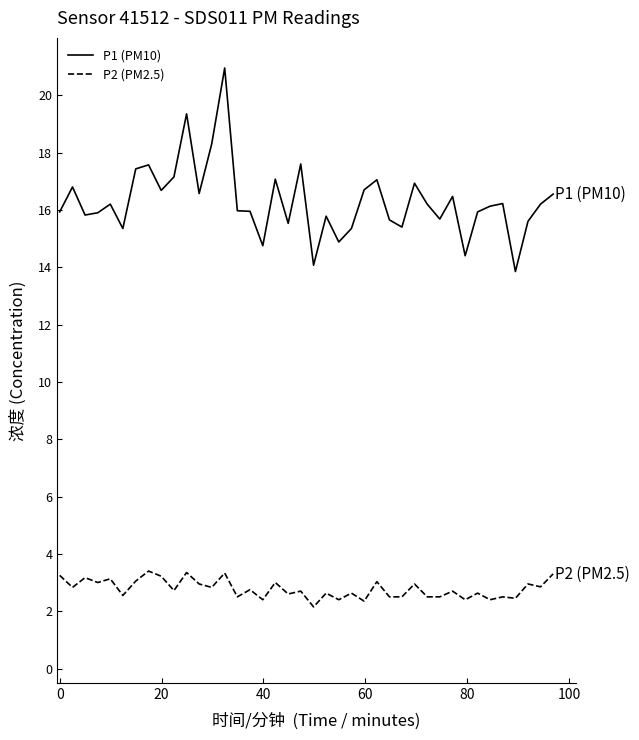

Which series has the largest total across all categories?

P1 (PM10)